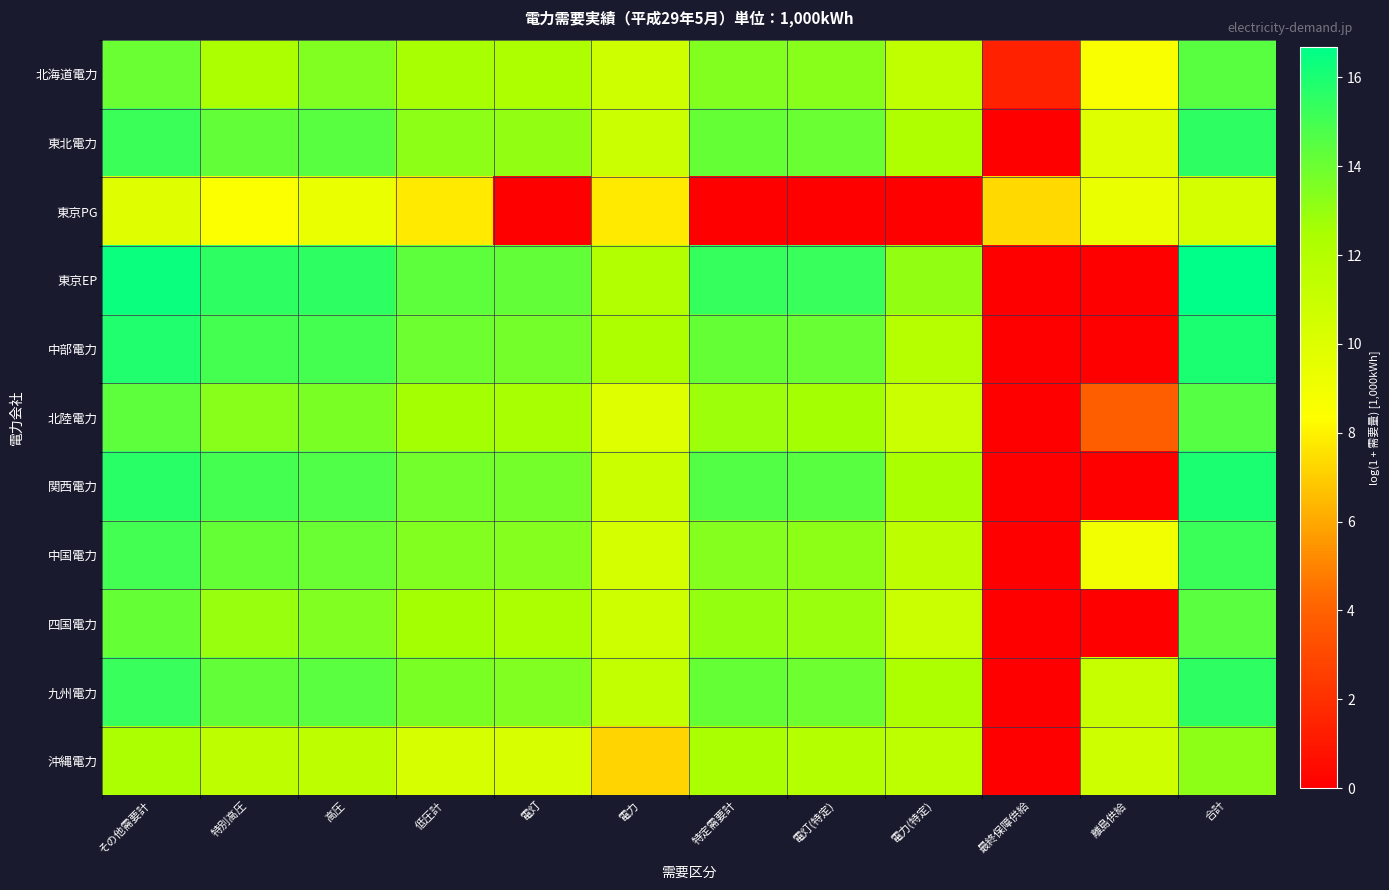

Reading left to right, transcribe all the data shown in this chart.

北海道電力: その他需要計=14.0	特別高圧=12.4	高圧=13.5	低圧計=12.5	電灯=12.4	電力=10.8	特定需要計=13.5	電灯(特定)=13.3	電力(特定)=11.4	最終保障供給=1.4	離島供給=8.5	合計=14.5
東北電力: その他需要計=15.2	特別高圧=14.2	高圧=14.5	低圧計=13.2	電灯=13.1	電力=11.0	特定需要計=14.2	電灯(特定)=14.0	電力(特定)=12.2	最終保障供給=0.0	離島供給=10.0	合計=15.5
東京PG: その他需要計=9.9	特別高圧=8.5	高圧=9.4	低圧計=7.8	電灯=0.0	電力=7.8	特定需要計=0.0	電灯(特定)=0.0	電力(特定)=0.0	最終保障供給=7.4	離島供給=9.4	合計=10.4
東京EP: その他需要計=16.4	特別高圧=15.6	高圧=15.5	低圧計=14.3	電灯=14.2	電力=12.1	特定需要計=15.4	電灯(特定)=15.3	電力(特定)=13.1	最終保障供給=0.0	離島供給=0.0	合計=16.7
中部電力: その他需要計=15.8	特別高圧=15.0	高圧=15.0	低圧計=14.0	電灯=13.8	電力=12.4	特定需要計=14.2	電灯(特定)=14.1	電力(特定)=11.9	最終保障供給=0.0	離島供給=0.0	合計=16.0
北陸電力: その他需要計=14.4	特別高圧=13.3	高圧=13.6	低圧計=12.6	電灯=12.5	電力=10.0	特定需要計=12.8	電灯(特定)=12.6	電力(特定)=11.0	最終保障供給=0.0	離島供給=3.9	合計=14.6
関西電力: その他需要計=15.7	特別高圧=14.9	高圧=14.7	低圧計=13.8	電灯=13.8	電力=10.9	特定需要計=14.6	電灯(特定)=14.5	電力(特定)=12.5	最終保障供給=0.0	離島供給=0.0	合計=16.0
中国電力: その他需要計=15.0	特別高圧=14.2	高圧=14.1	低圧計=13.4	電灯=13.4	電力=10.4	特定需要計=13.4	電灯(特定)=13.2	電力(特定)=11.5	最終保障供給=0.0	離島供給=9.0	合計=15.2
四国電力: その他需要計=14.2	特別高圧=12.9	高圧=13.5	低圧計=12.6	電灯=12.4	電力=10.8	特定需要計=13.0	電灯(特定)=12.9	電力(特定)=11.0	最終保障供給=0.0	離島供給=0.0	合計=14.5
九州電力: その他需要計=15.3	特別高圧=14.3	高圧=14.4	低圧計=13.7	電灯=13.6	電力=11.3	特定需要計=14.1	電灯(特定)=14.0	電力(特定)=12.3	最終保障供給=0.0	離島供給=11.1	合計=15.6
沖縄電力: その他需要計=12.4	特別高圧=11.6	高圧=11.6	低圧計=10.3	電灯=10.3	電力=7.2	特定需要計=12.5	電灯(特定)=11.9	電力(特定)=11.5	最終保障供給=0.0	離島供給=10.8	合計=13.2